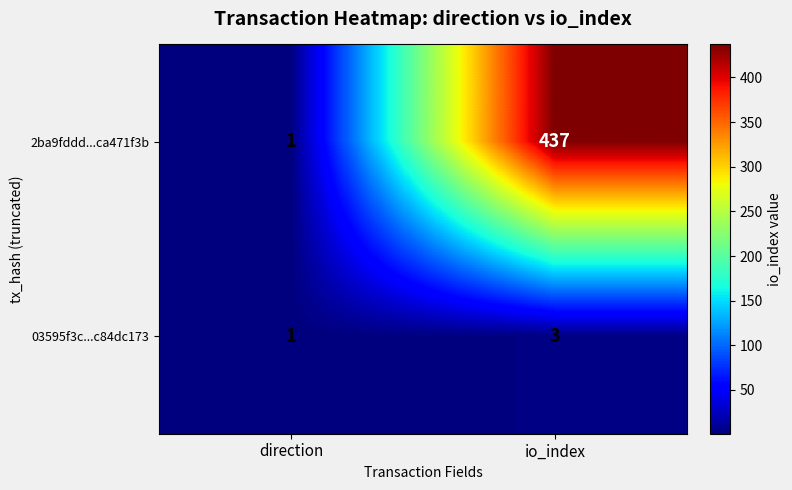

Rank the series by their average value, from lowest to highest.

03595f3c...c84dc173, 2ba9fddd...ca471f3b